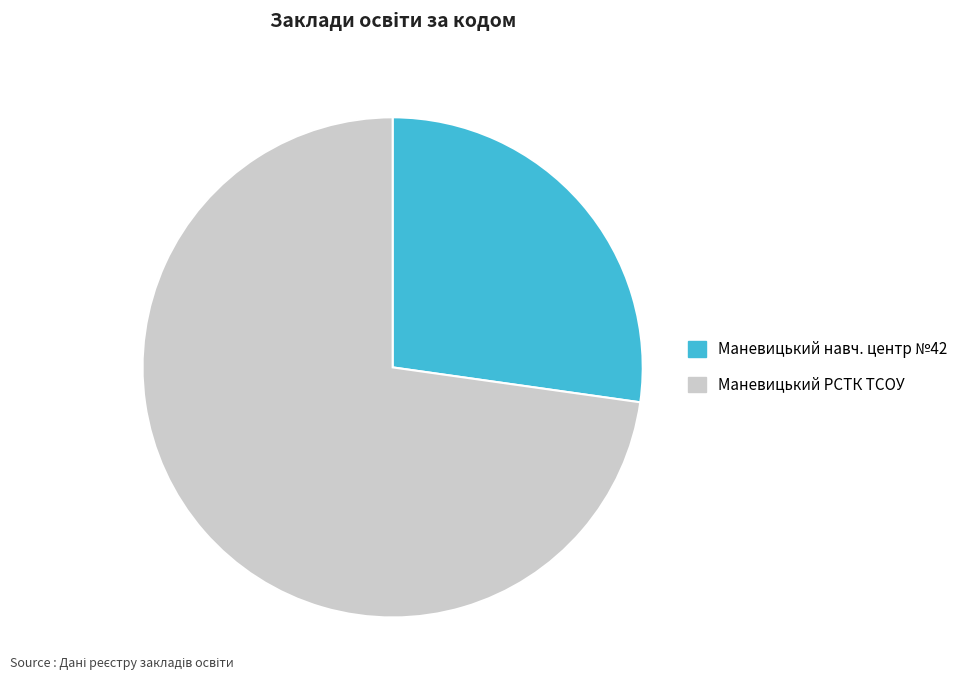

What is the largest slice in the pie chart?

Маневицький РСТК ТСОУ